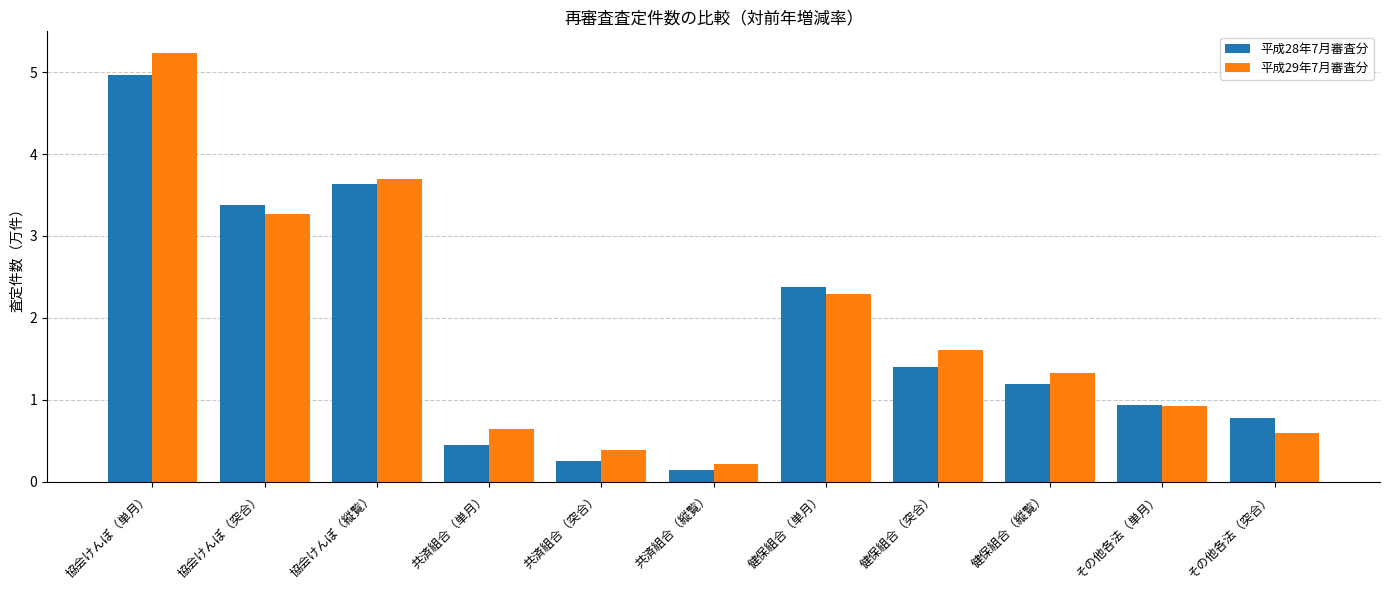

What is the sum of all 平成28年7月審査分 values?

19.5